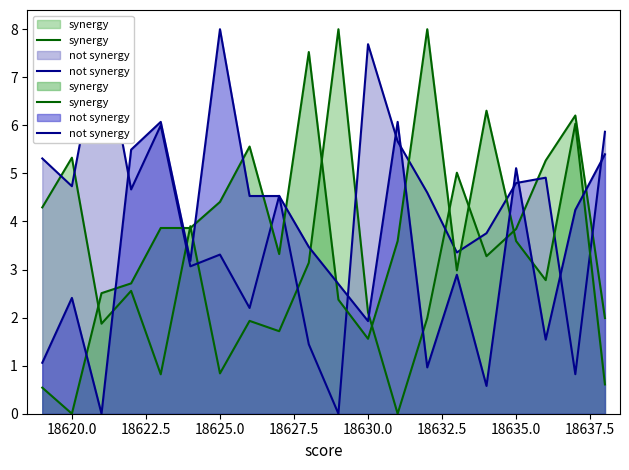

List the series in order of their overall mean, lowest first.

not synergy, synergy